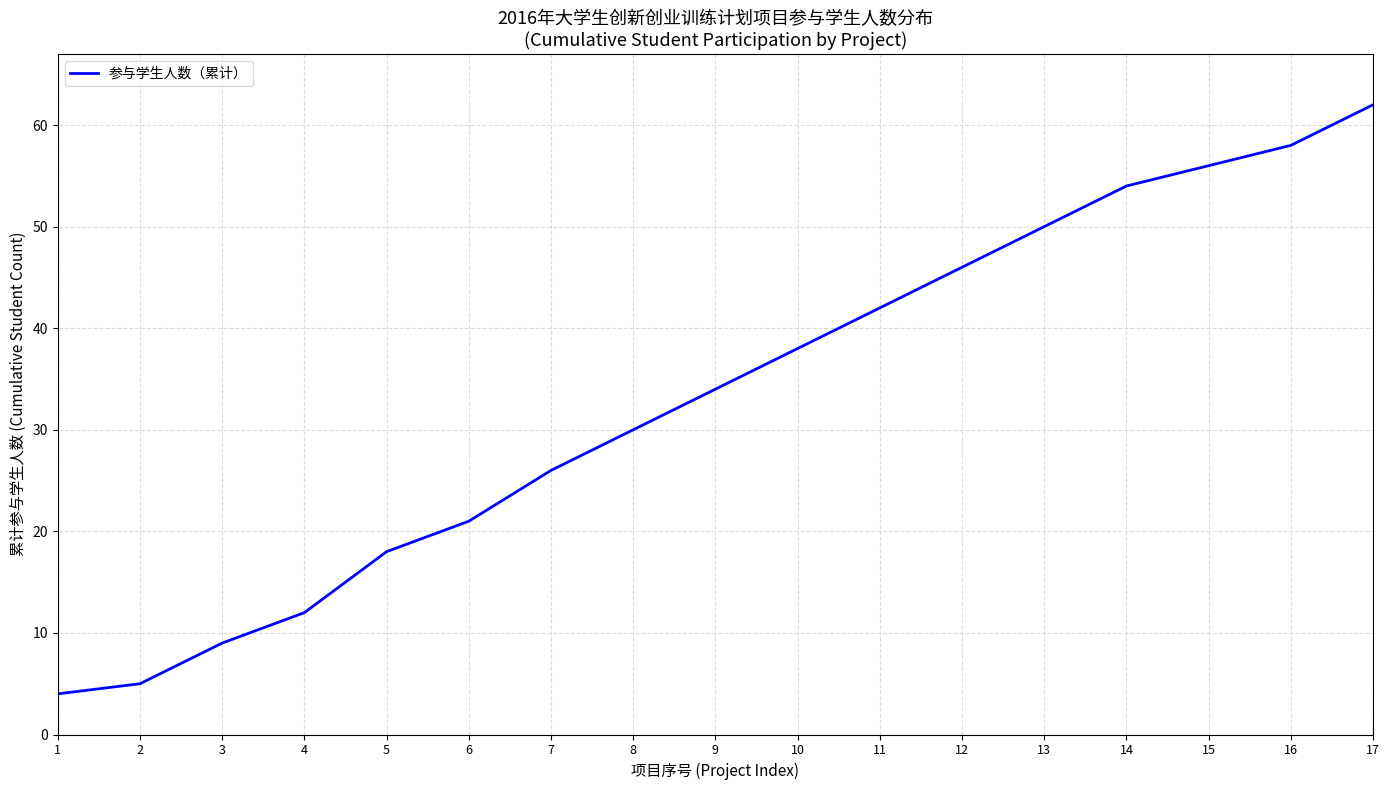

The value at 3 is 14. True or false?

False